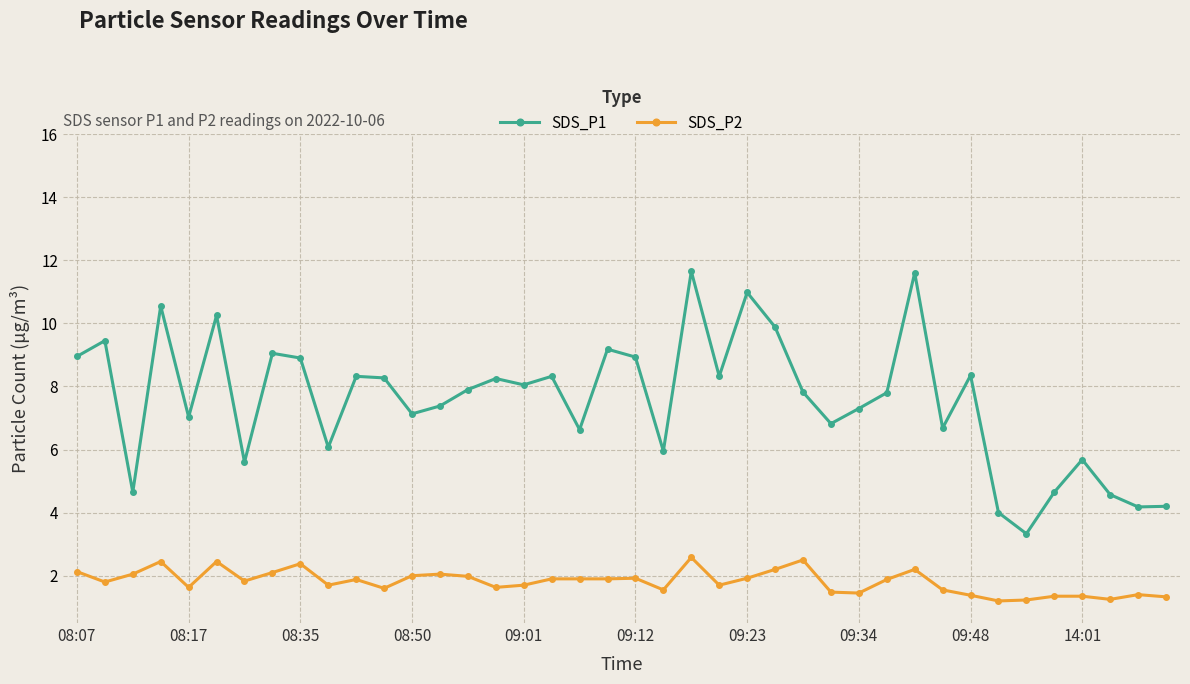

Rank the series by their maximum value, from highest to lowest.

SDS_P1, SDS_P2